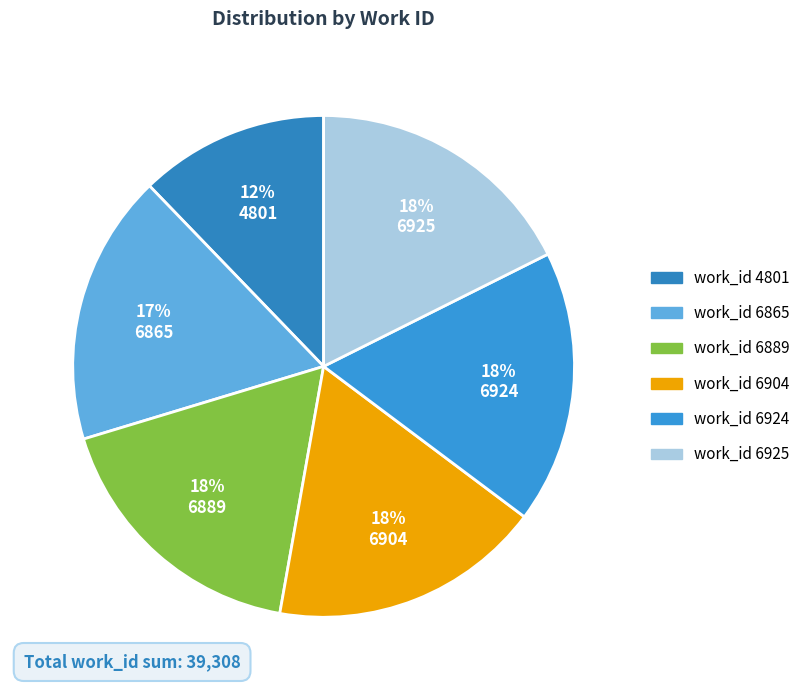

To the nearest percent, what is the average slice percentage?

17%